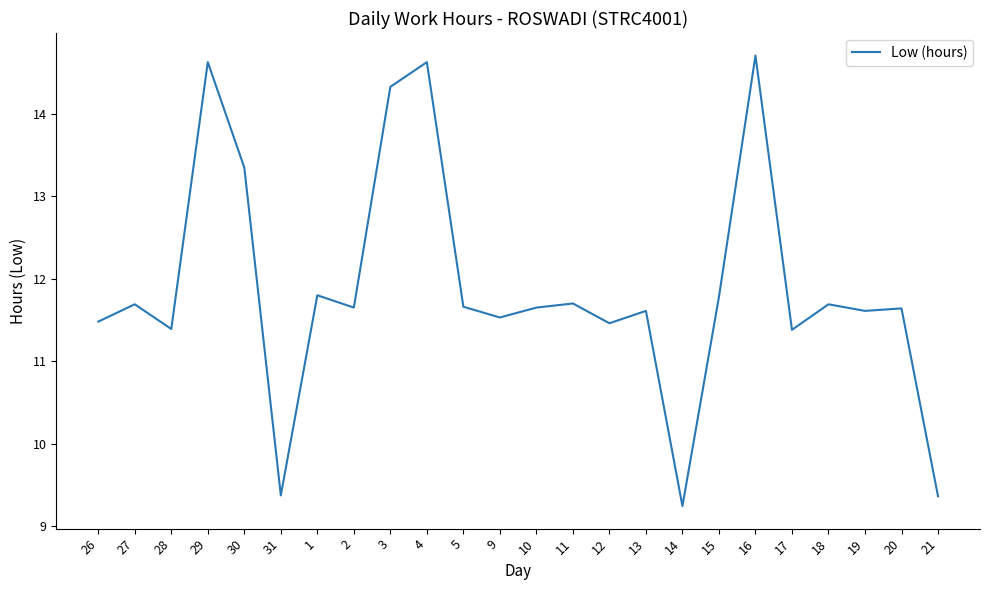

What is the difference between the second highest and minimum values?

5.4